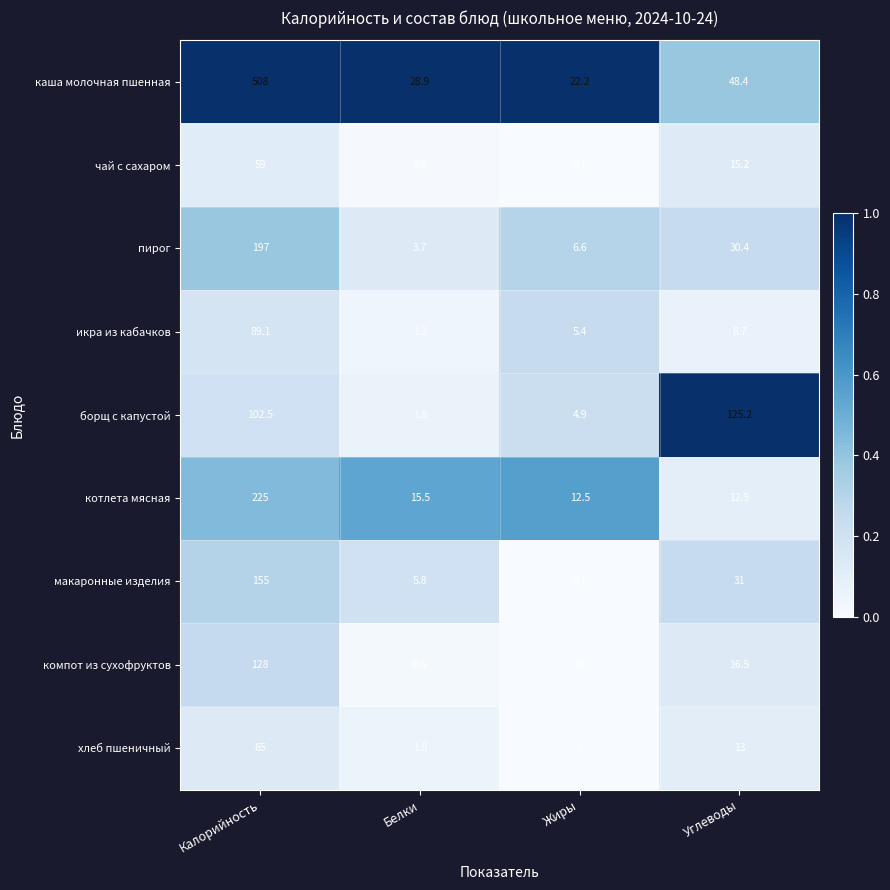

What is the difference between the maximum and minimum values in the пирог series?

193.3